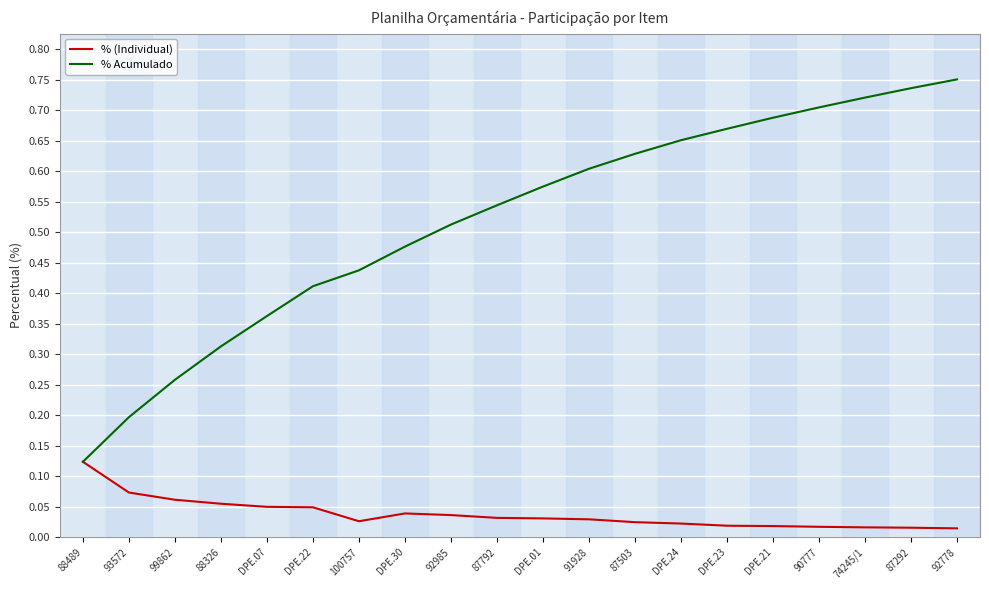

Is this an area chart (filled region under the line)?

No